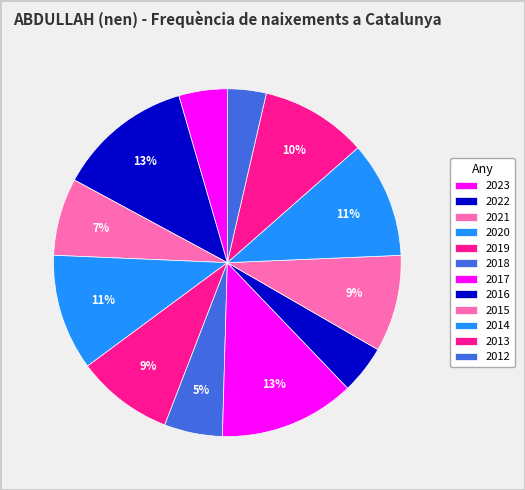

Is the sum of 2019 and 2014 greater than half?

No